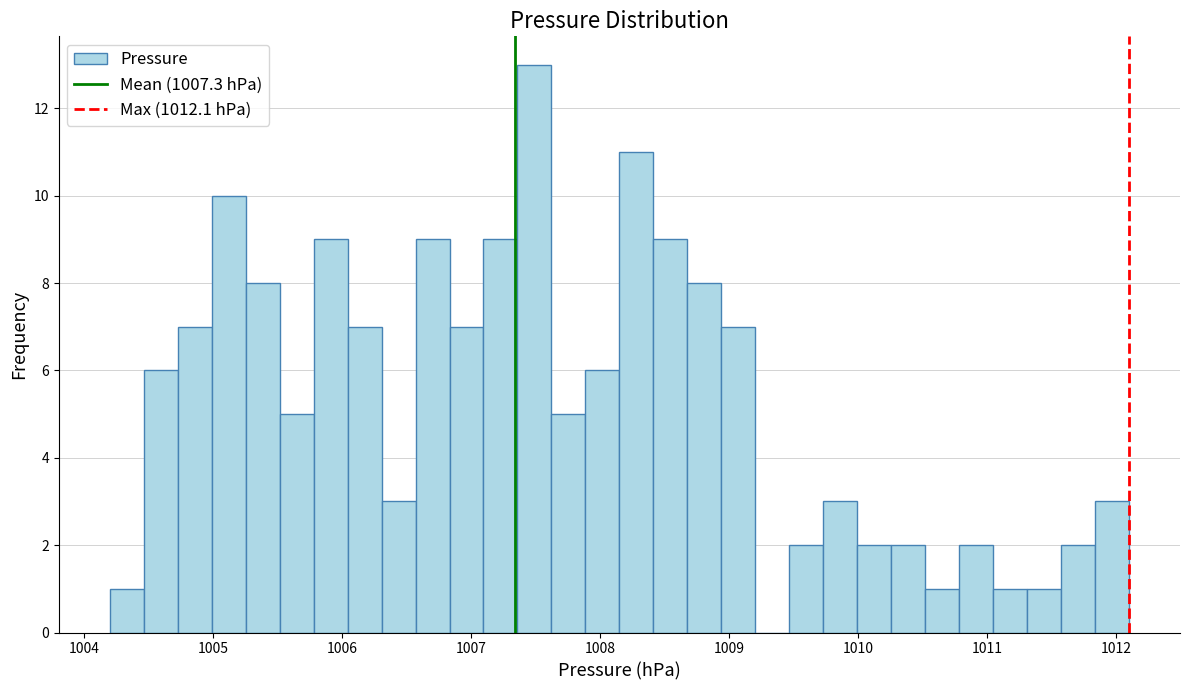

Around what value on the x-axis is the tallest bar? Give the approximate position of its centre, as read against the axis.

1007.5